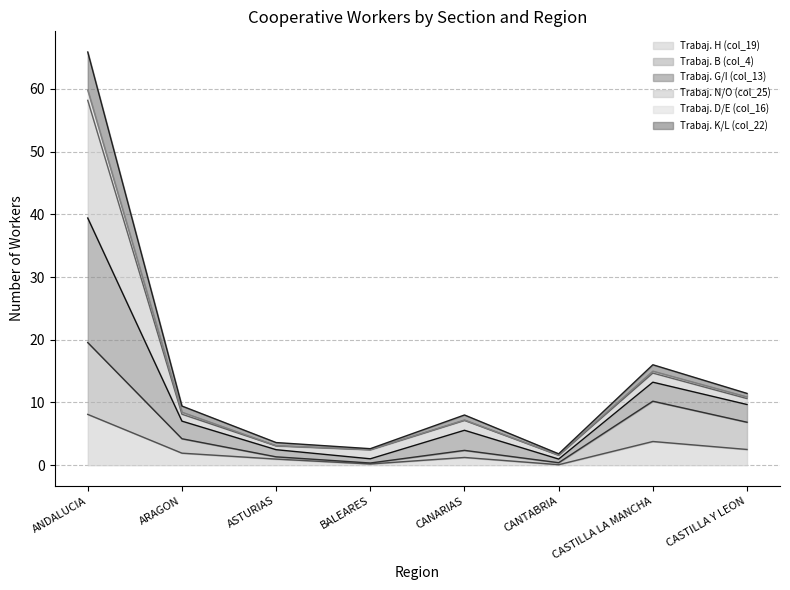

Which series has the largest total across all categories?

Trabaj. G/I (col_13)